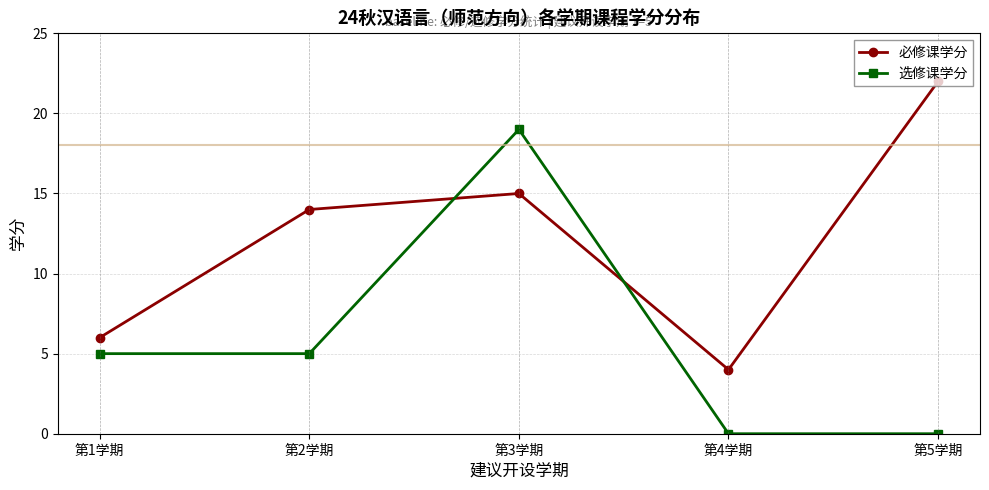

Where is the first local maximum for 选修课学分?

第3学期